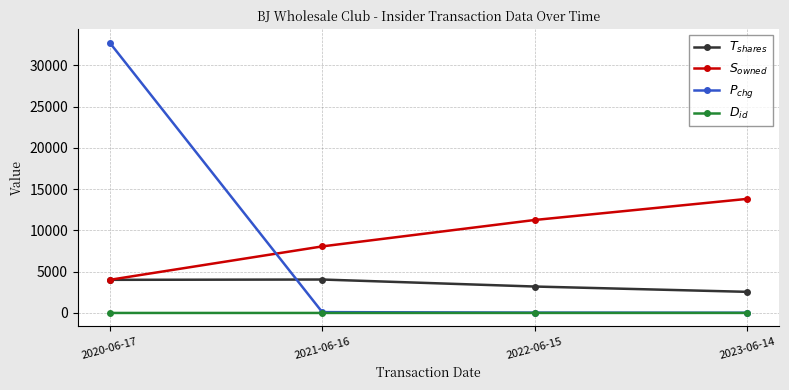

What is the difference between the second highest and minimum values in the $S_{owned}$ series?

7256